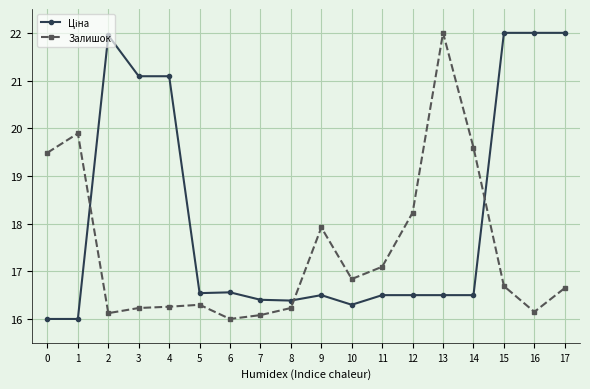

What is the difference between the highest and lowest values at 12?

1.7